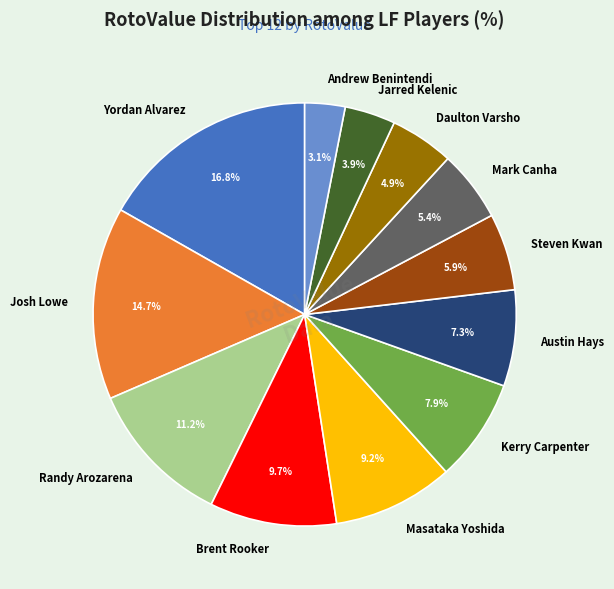

True or false: Kerry Carpenter accounts for 1% of the total.

False